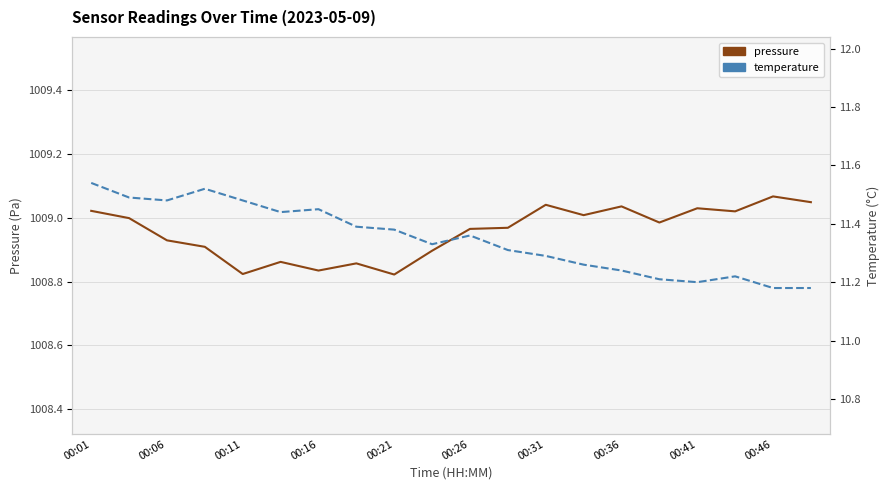

List the series in order of their peak value, highest first.

pressure, temperature